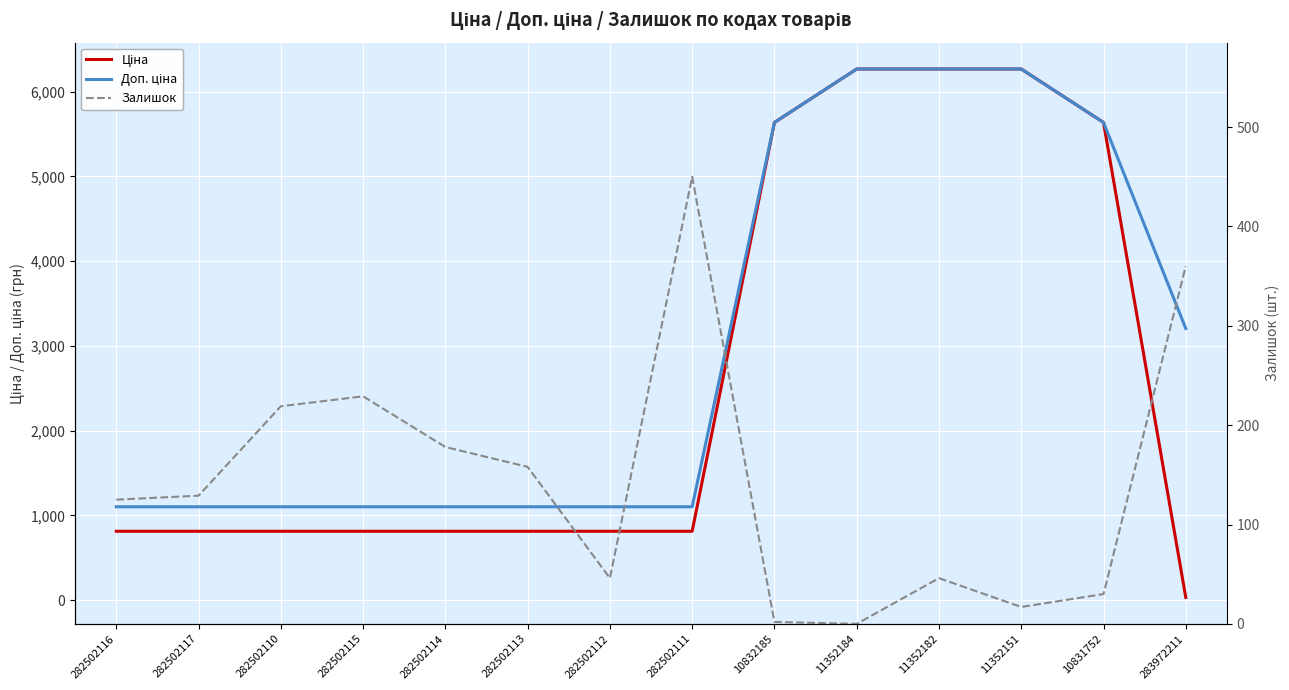

Between 282502114 and 282502112, which series saw the biggest shift?

Залишок